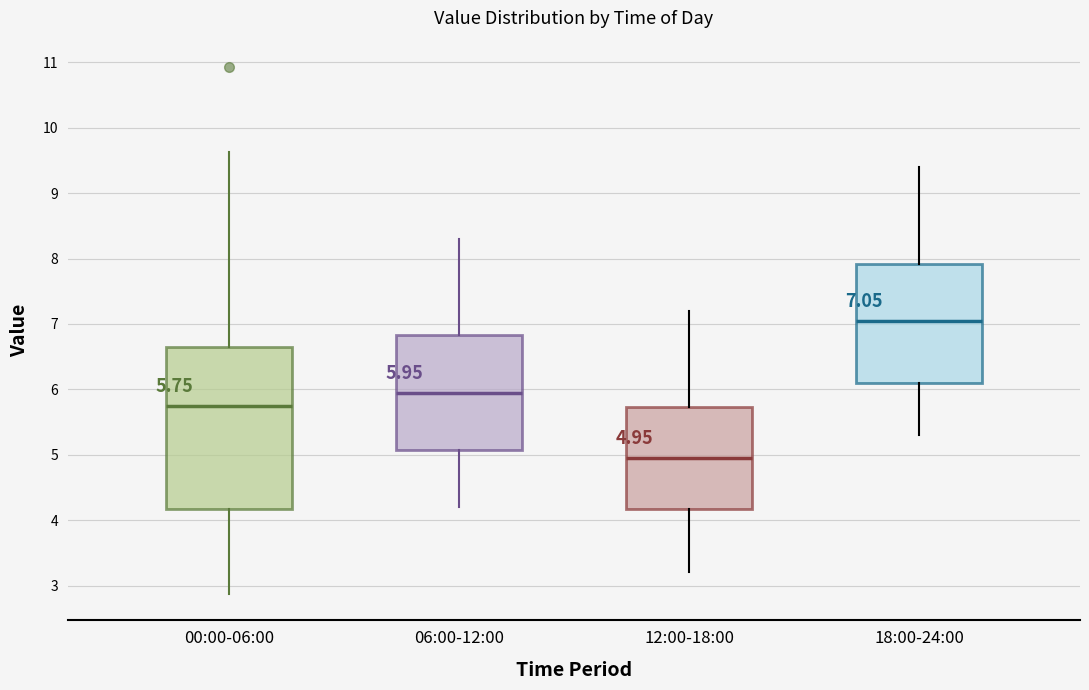

Which box is the tallest, from its lower edge to its upper edge?

00:00-06:00